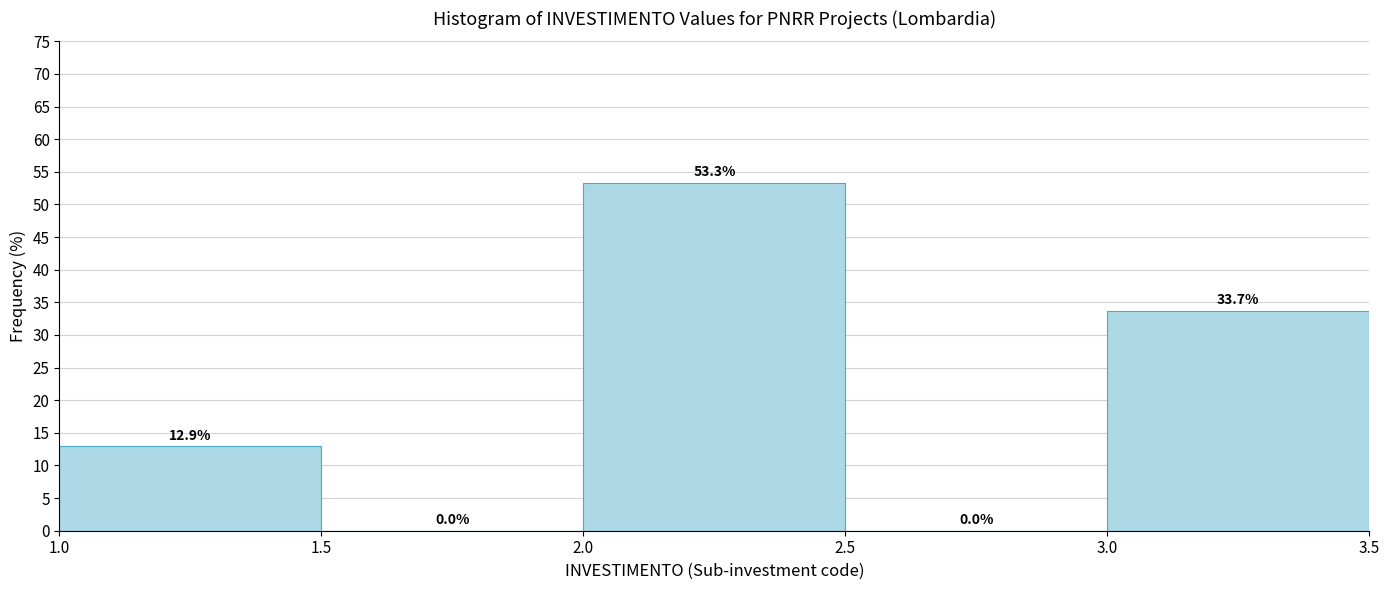

How tall is the bar that spans 2.0 to 2.5 on the x-axis?

53.3